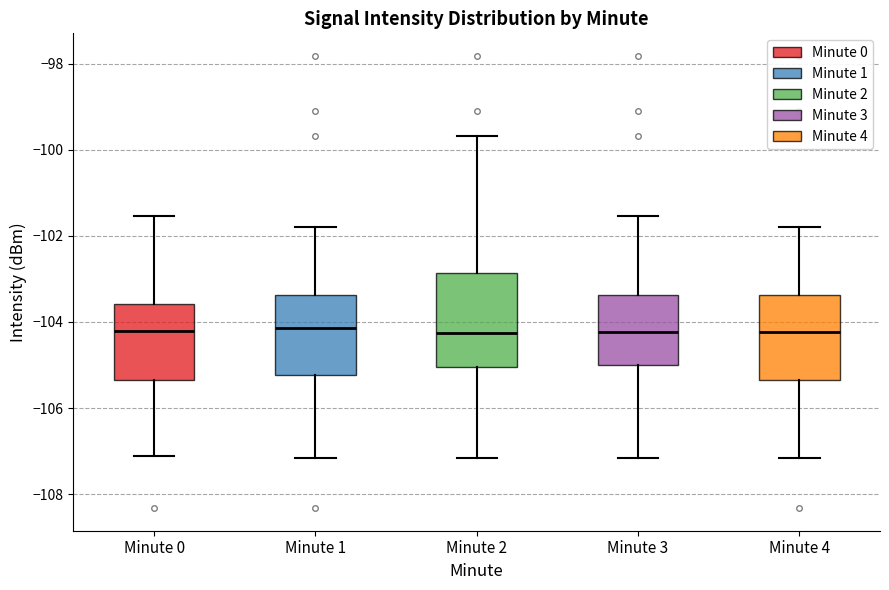

Which box is the tallest, from its lower edge to its upper edge?

Minute 2